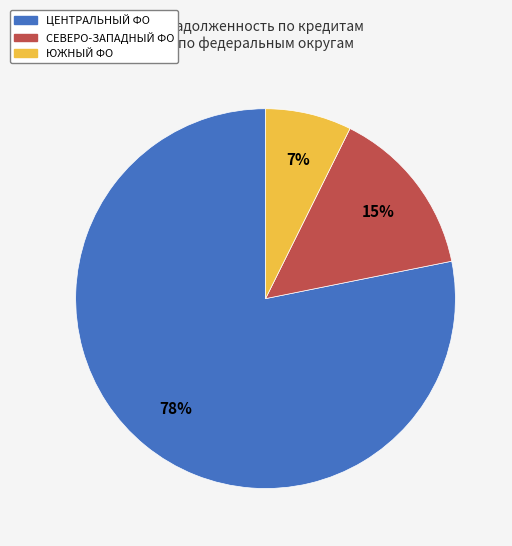

To the nearest percent, what is the average slice percentage?

33%